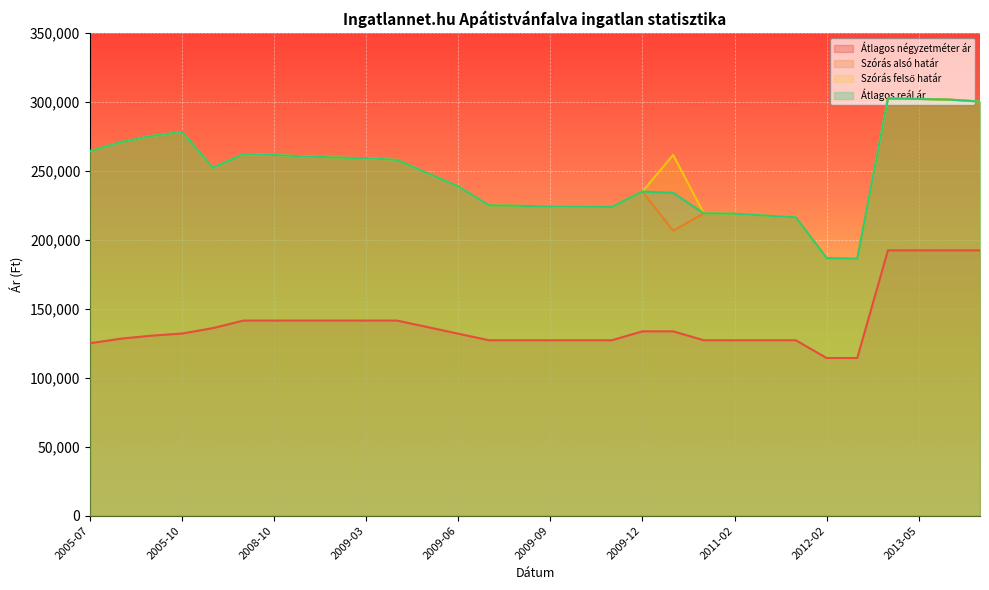

Does the chart display data point markers on the line(s)?

No